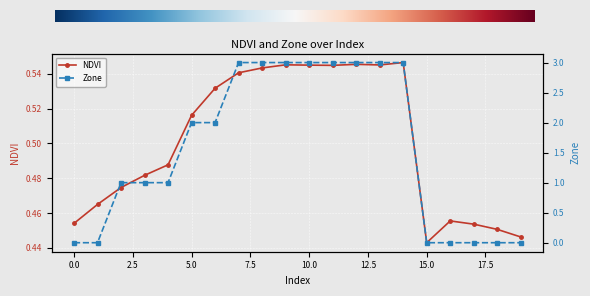

What is the total value across all series at 7?

3.5